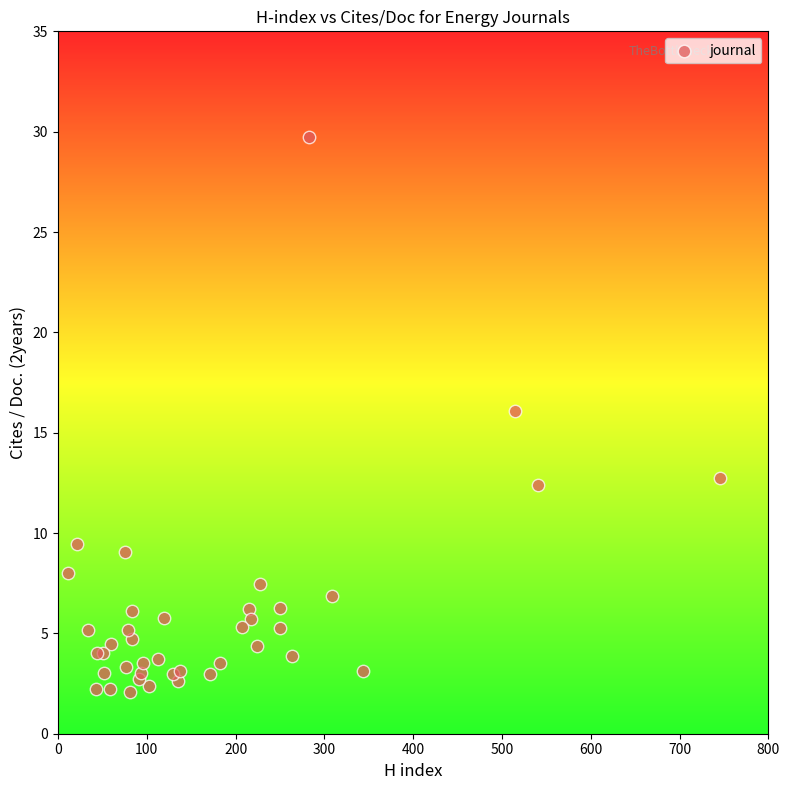

What Y value in the scatter plot is closest to 15?

16.1